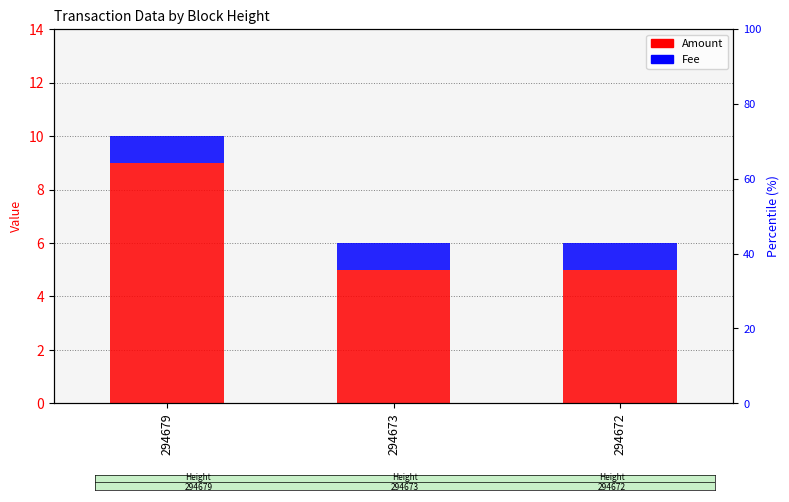

What is the spread (max minus min) of values at 294673?

4